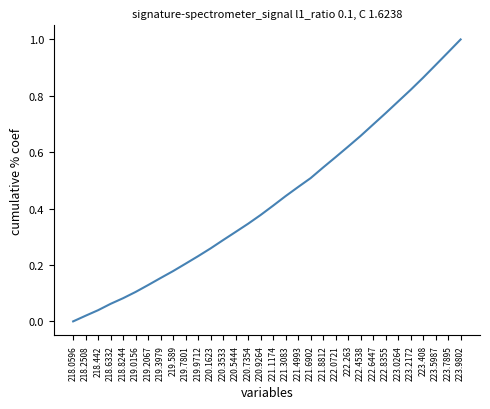

Does the chart display data point markers on the line(s)?

No